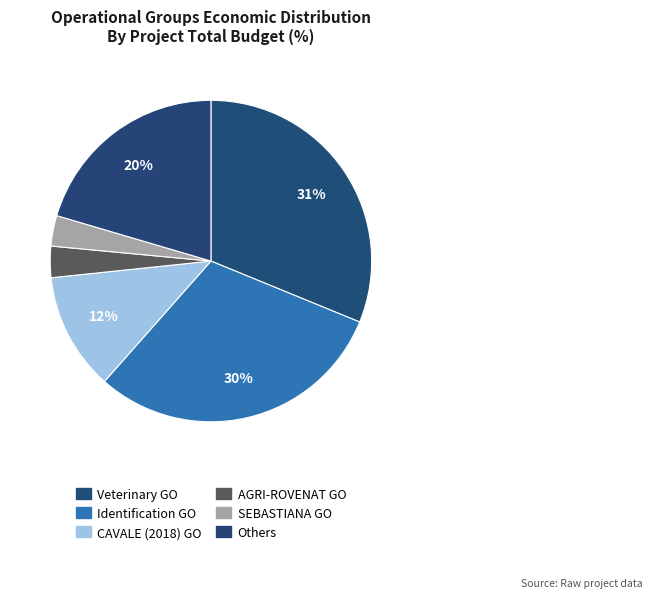

How many slices are in this pie chart?

6